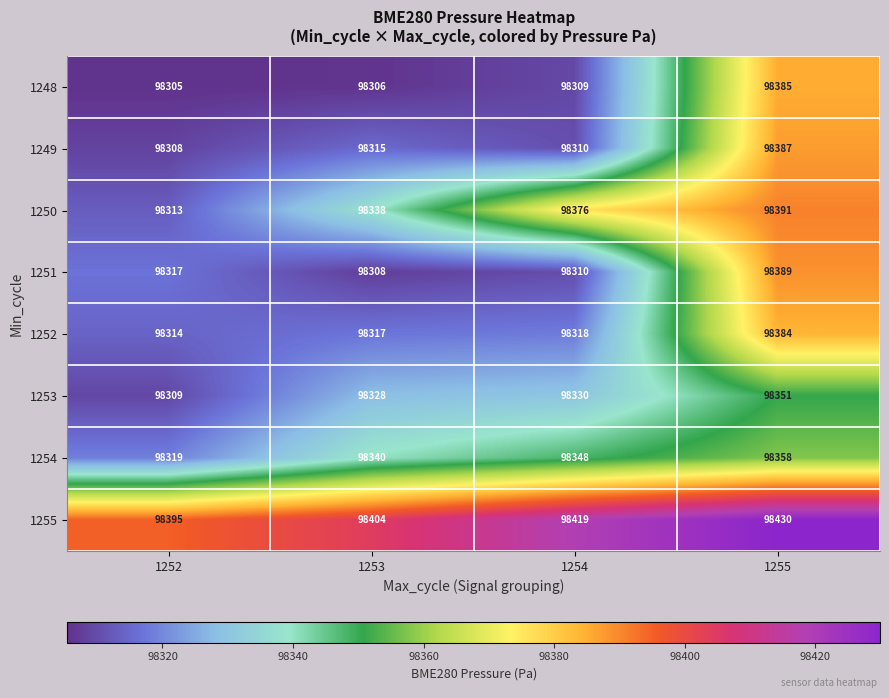

Which category has the highest value in the 1252 series?

1255